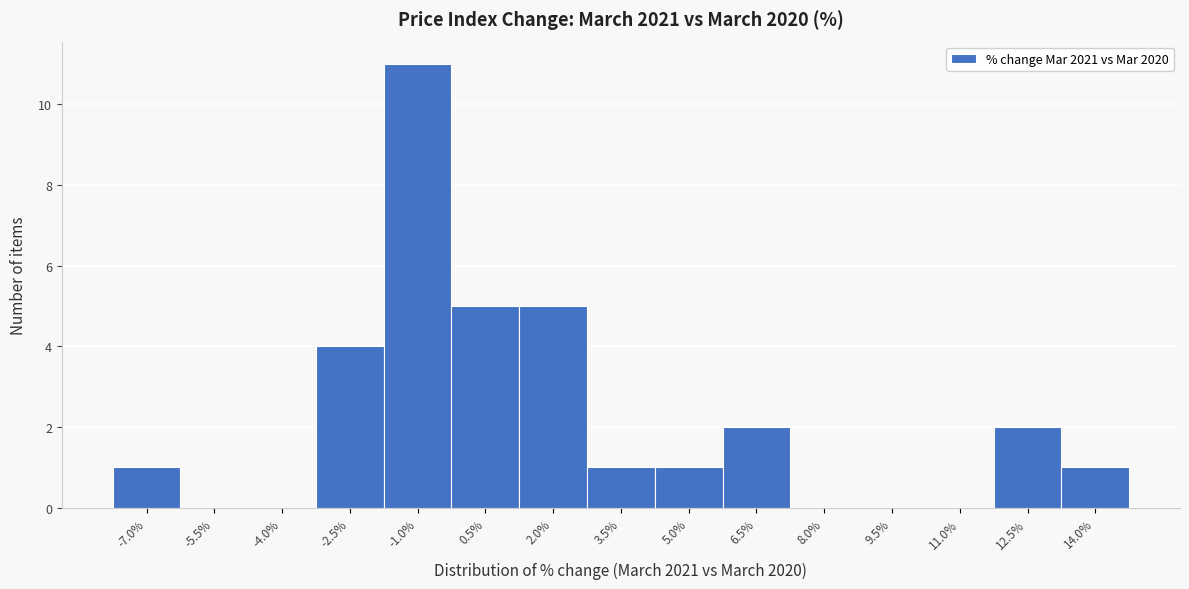

Reading right to left, transcribe all the data shown in this chart.

14.0%=1	12.5%=2	11.0%=0	9.5%=0	8.0%=0	6.5%=2	5.0%=1	3.5%=1	2.0%=5	0.5%=5	-1.0%=11	-2.5%=4	-4.0%=0	-5.5%=0	-7.0%=1